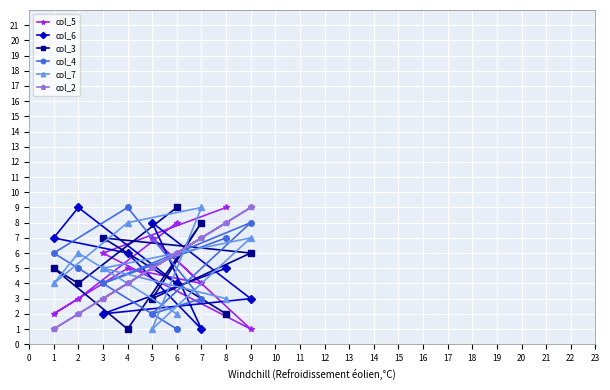

What is the lowest value of the col_3 series?

1